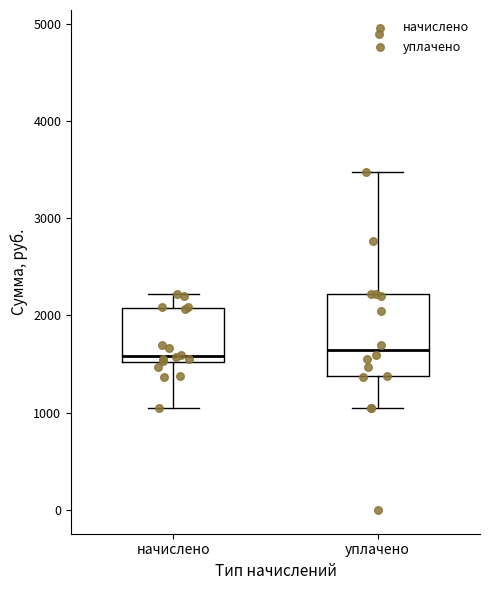

Comparing the boxes themselves (not the whiskers), which one is the tallest?

уплачено